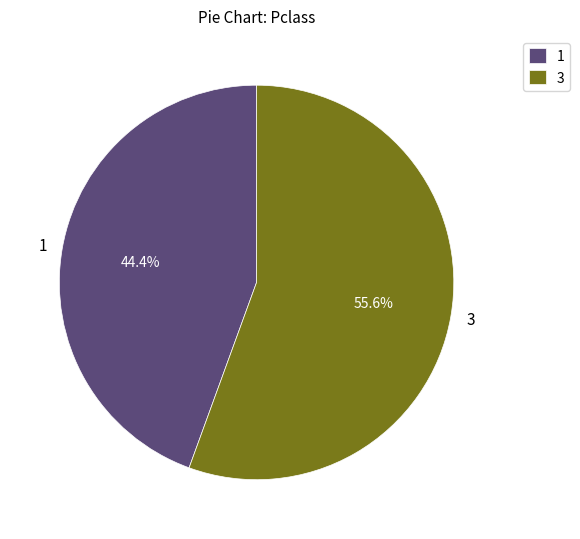

What is the largest slice in the pie chart?

3